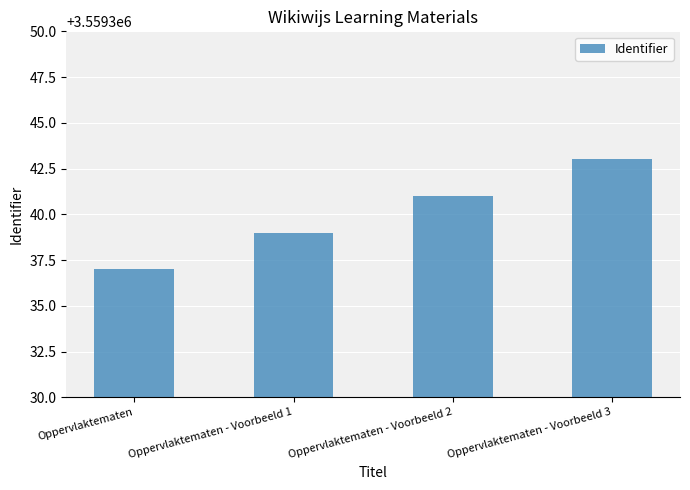

Read the value at Oppervlaktematen - Voorbeeld 2.

3559341